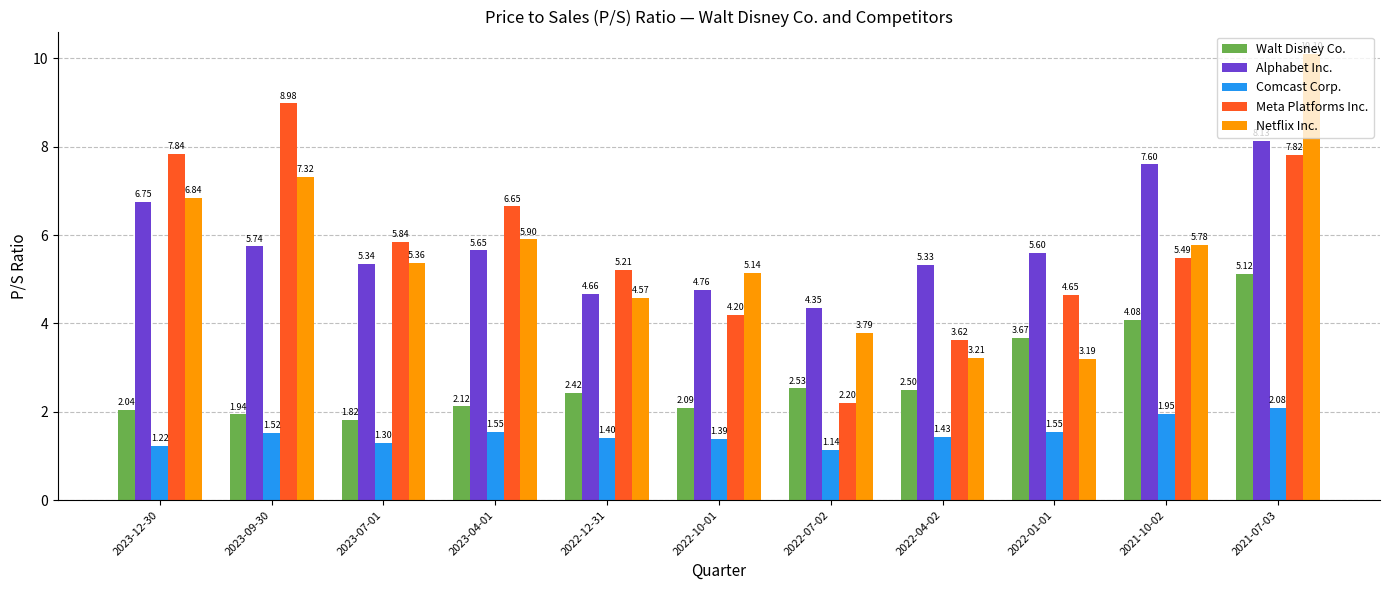

At how many categories does at least one series exceed 3?

11